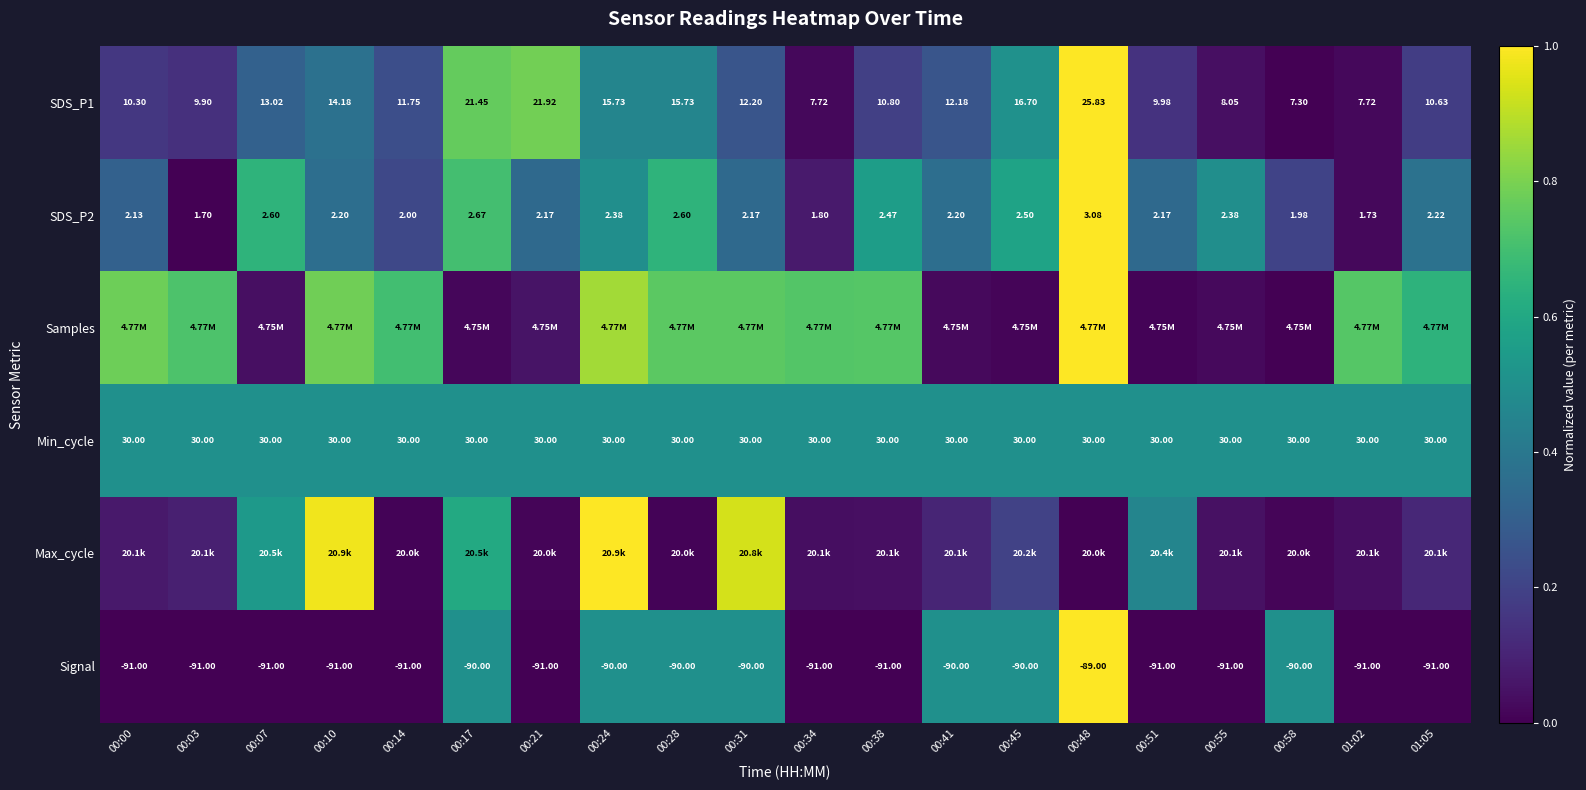

The SDS_P1 series shows 0.2 at 00:00. True or false?

False